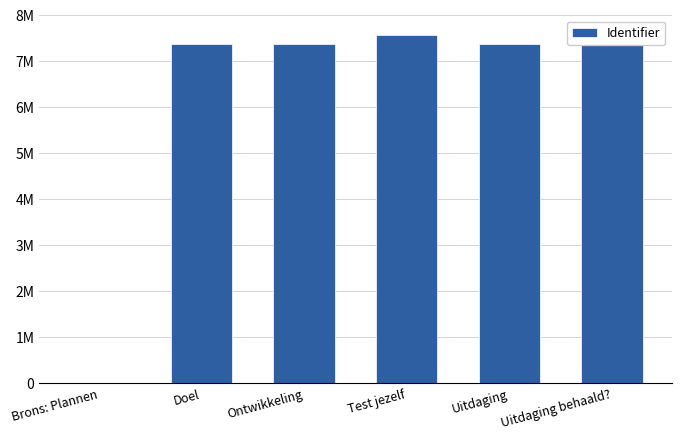

What is the change in value from Ontwikkeling to Test jezelf?

+203800